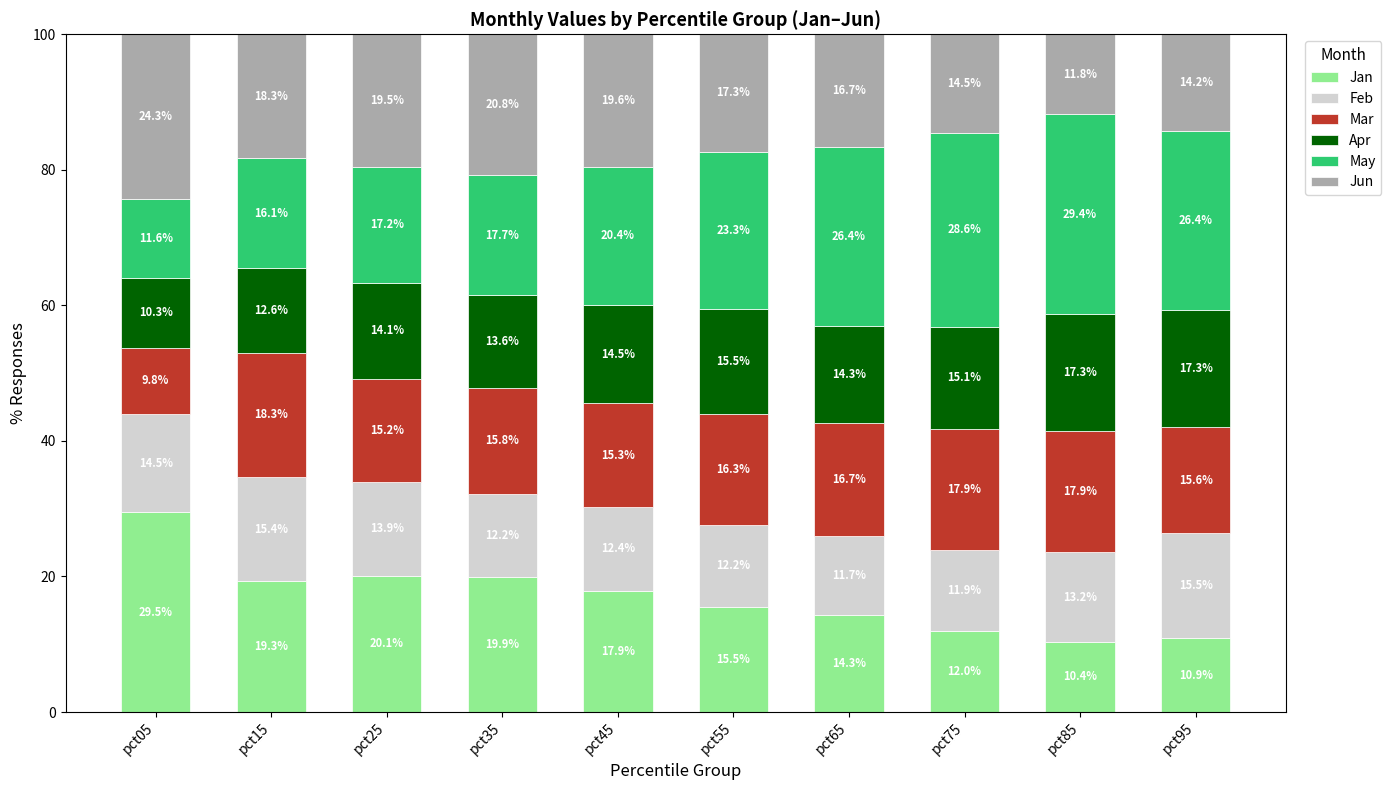

What is the total value across all series at pct75?

100.0